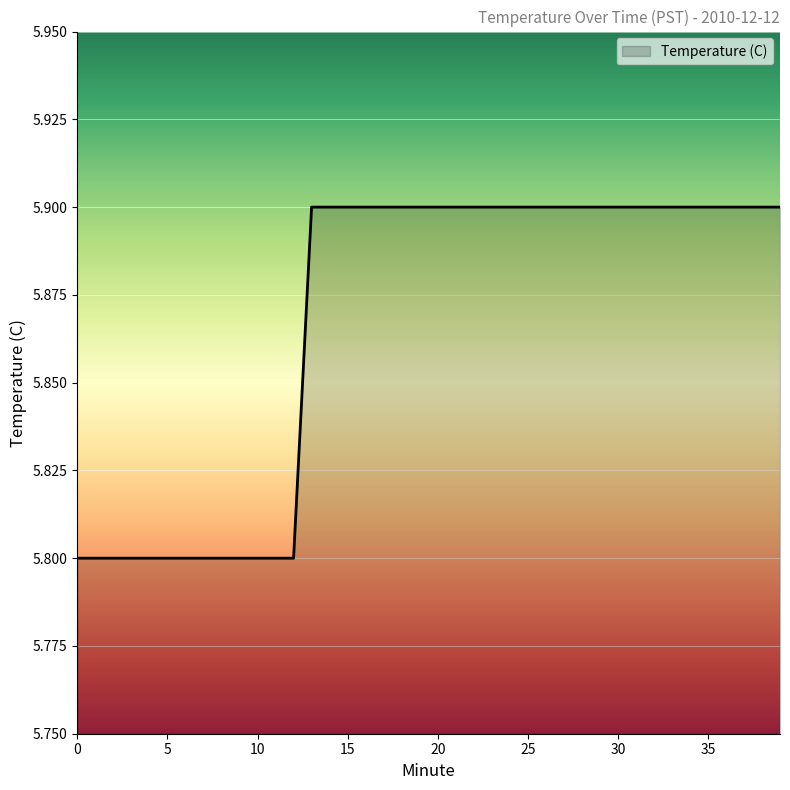

What is the smallest value displayed?

5.8